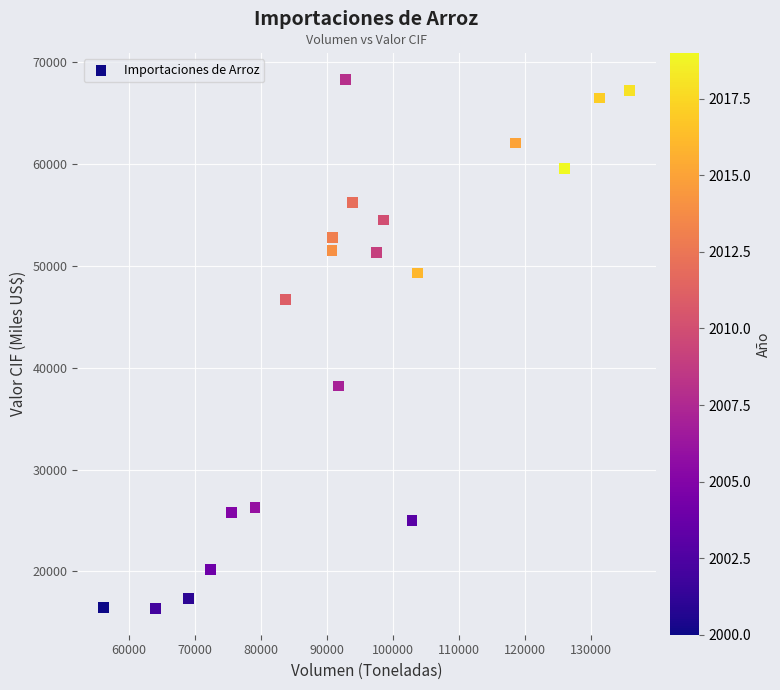

What is the range of Y values (max minus min)?

51953.5